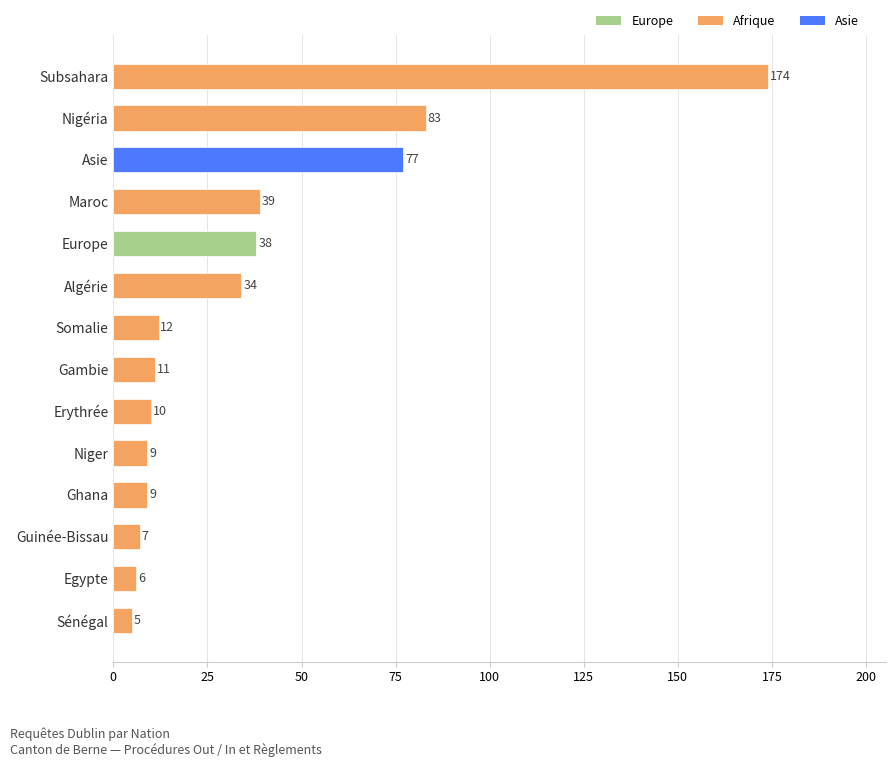

What is the value of the 4th bar from the top?

39